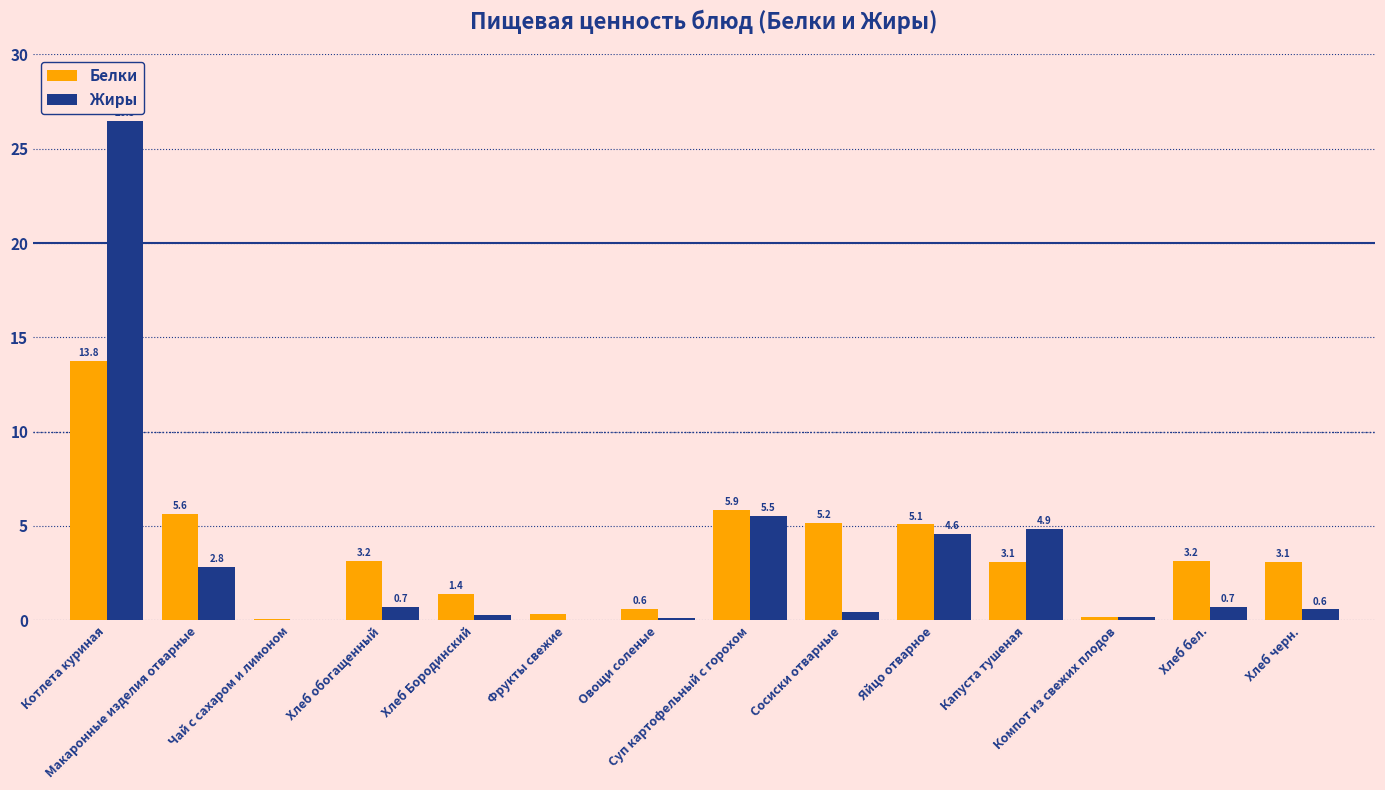

What is the sum of all Жиры values?

47.3